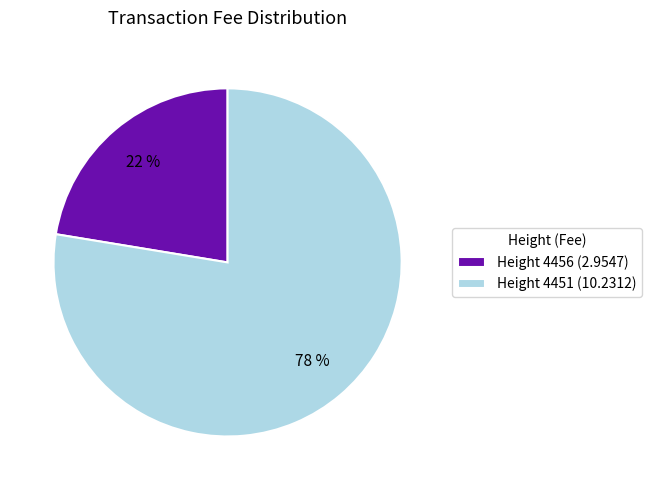

Combined, do Height 4451 (10.2312) and Height 4456 (2.9547) account for over 50%?

Yes